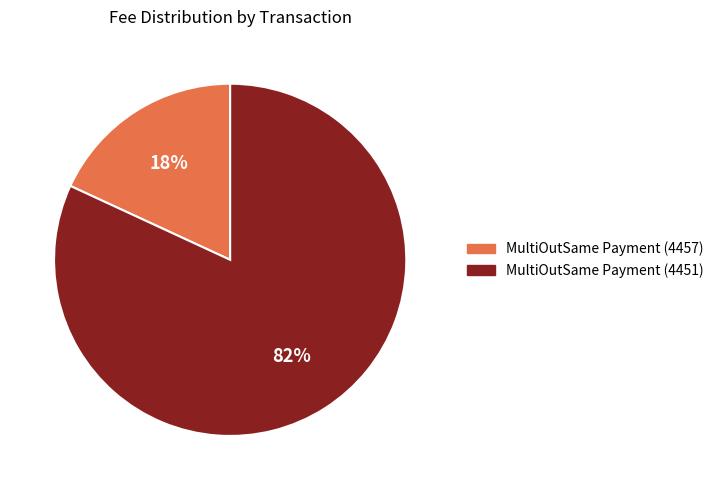

How many segments does this pie chart have?

2